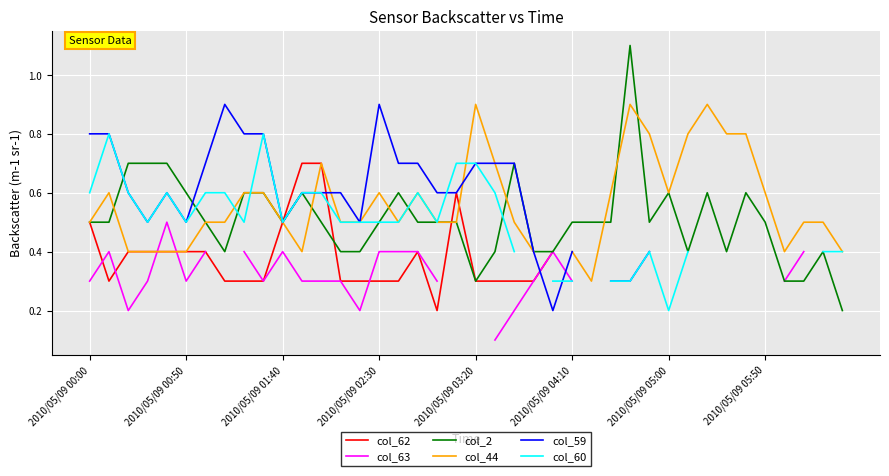

The value of col_60 at 17 is 1.1. True or false?

False